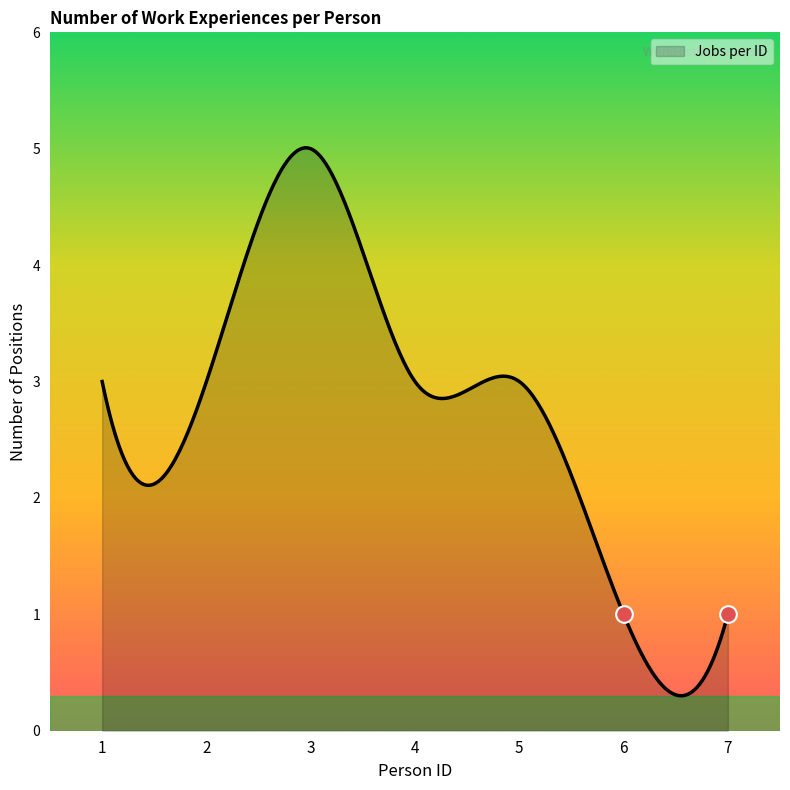

What is the difference between the maximum and minimum values?

4.7